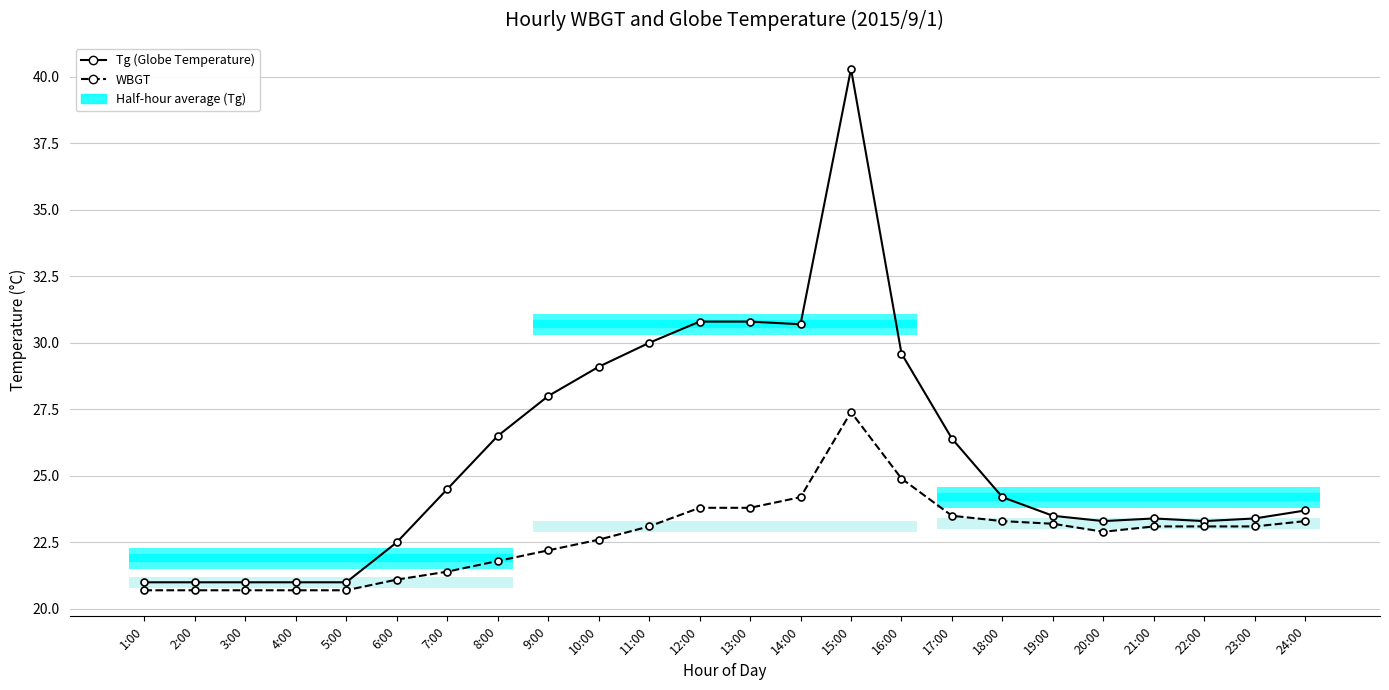

Is the value of WBGT at 2:00 greater than the value of Tg (Globe Temperature) at 22:00?

No